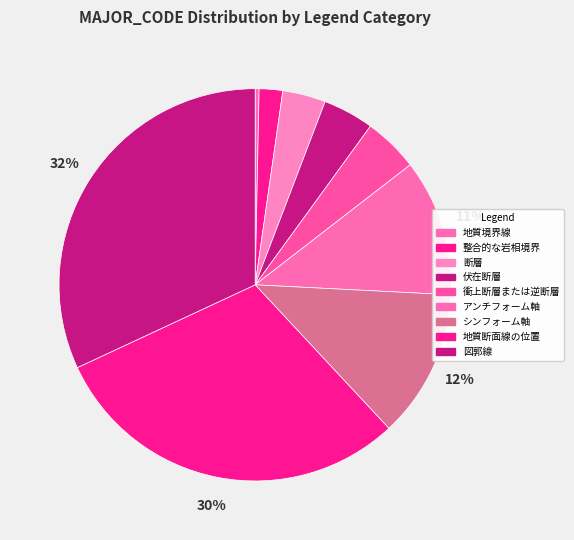

True or false: アンチフォーム軸 accounts for 1% of the total.

False